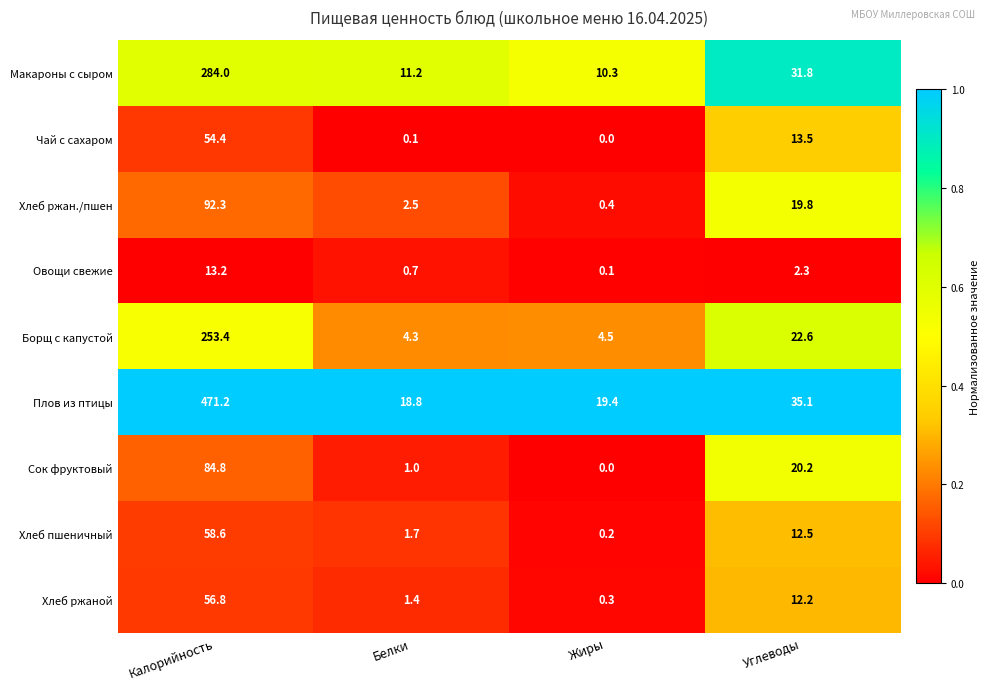

Which series has the largest total across all categories?

Плов из птицы